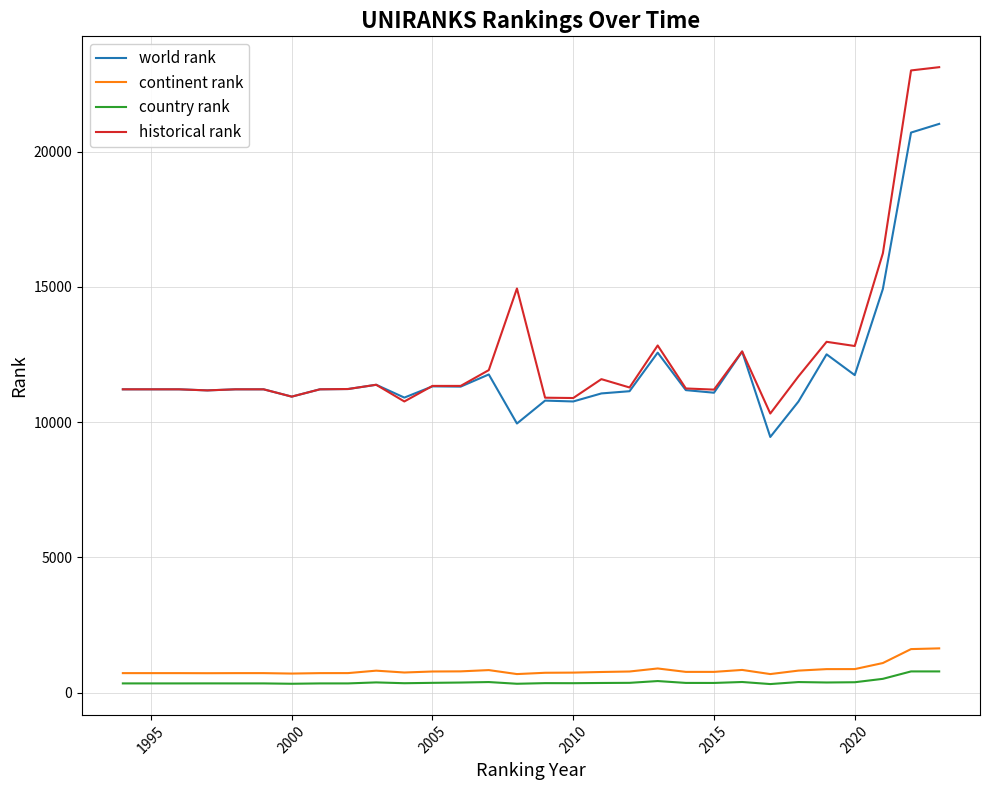

Does the chart have visible grid lines?

Yes